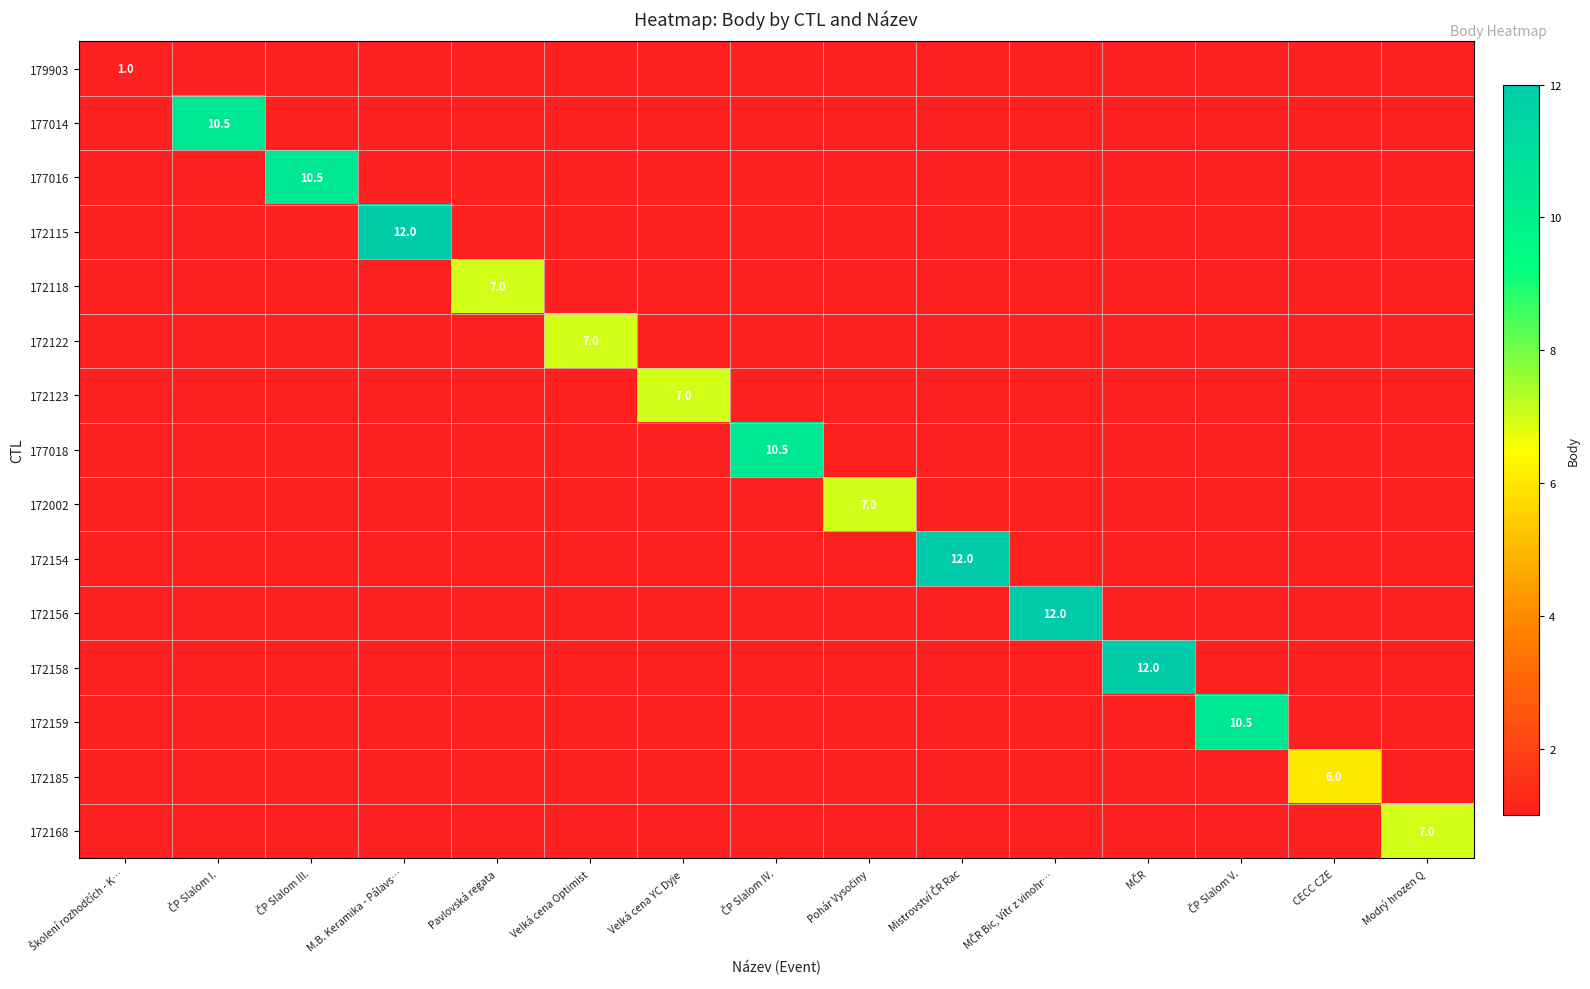

Which series has the largest range (max minus min)?

172115